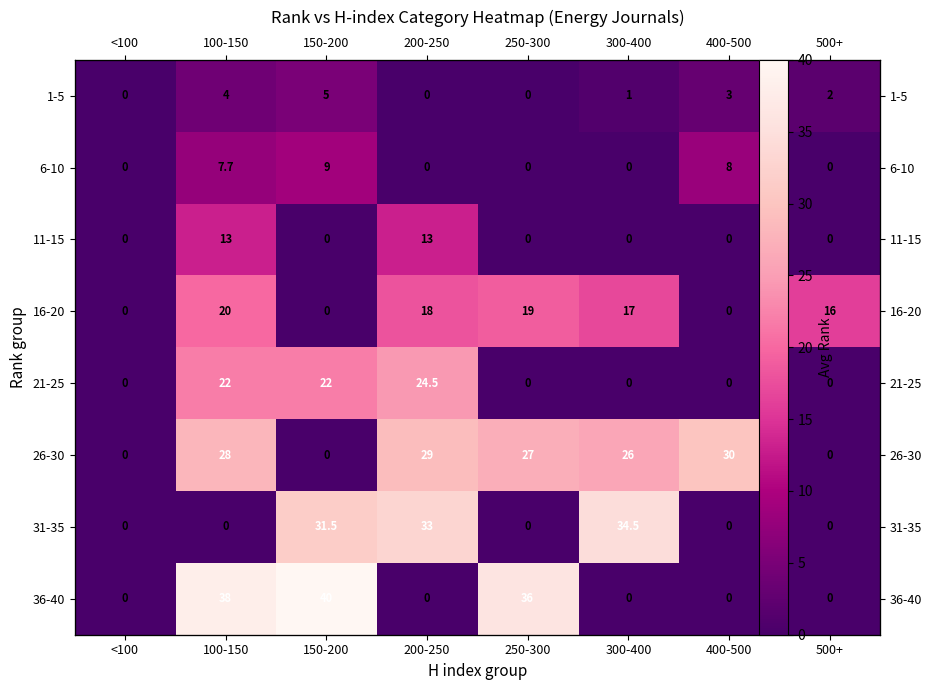

At which label does 1-5 reach its peak?

150-200